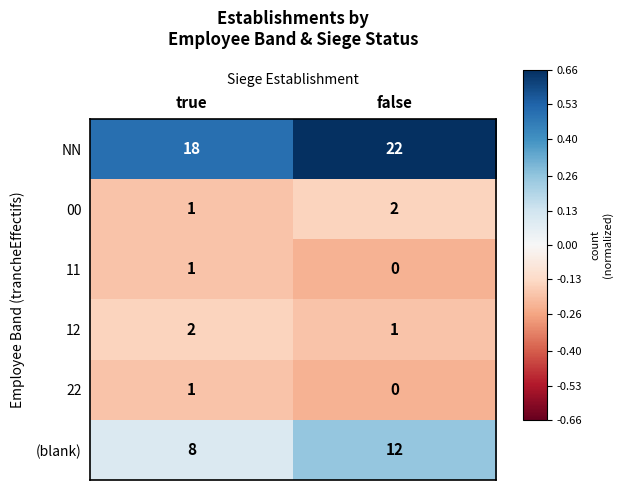

Which series has the largest total across all categories?

NN